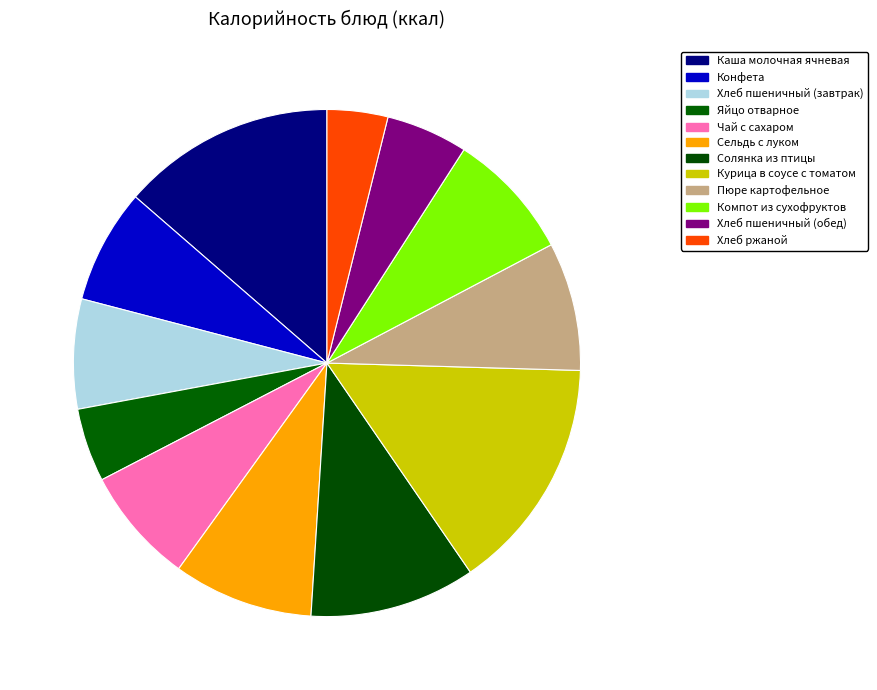

Is Яйцо отварное the majority of the pie?

No